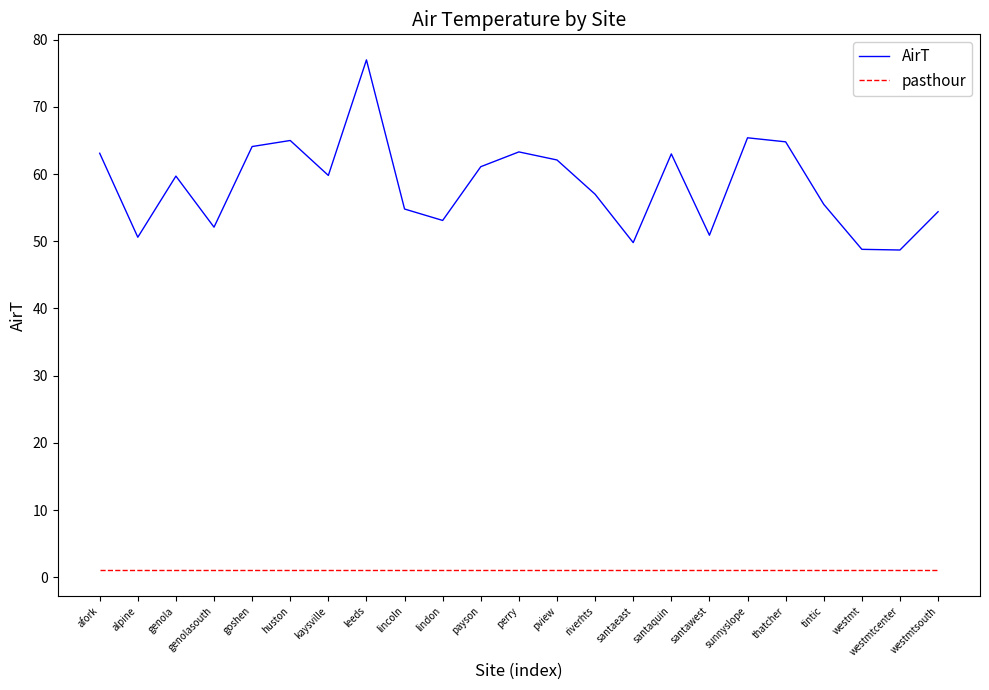

What value does the AirT series have at santaquin?

63.0